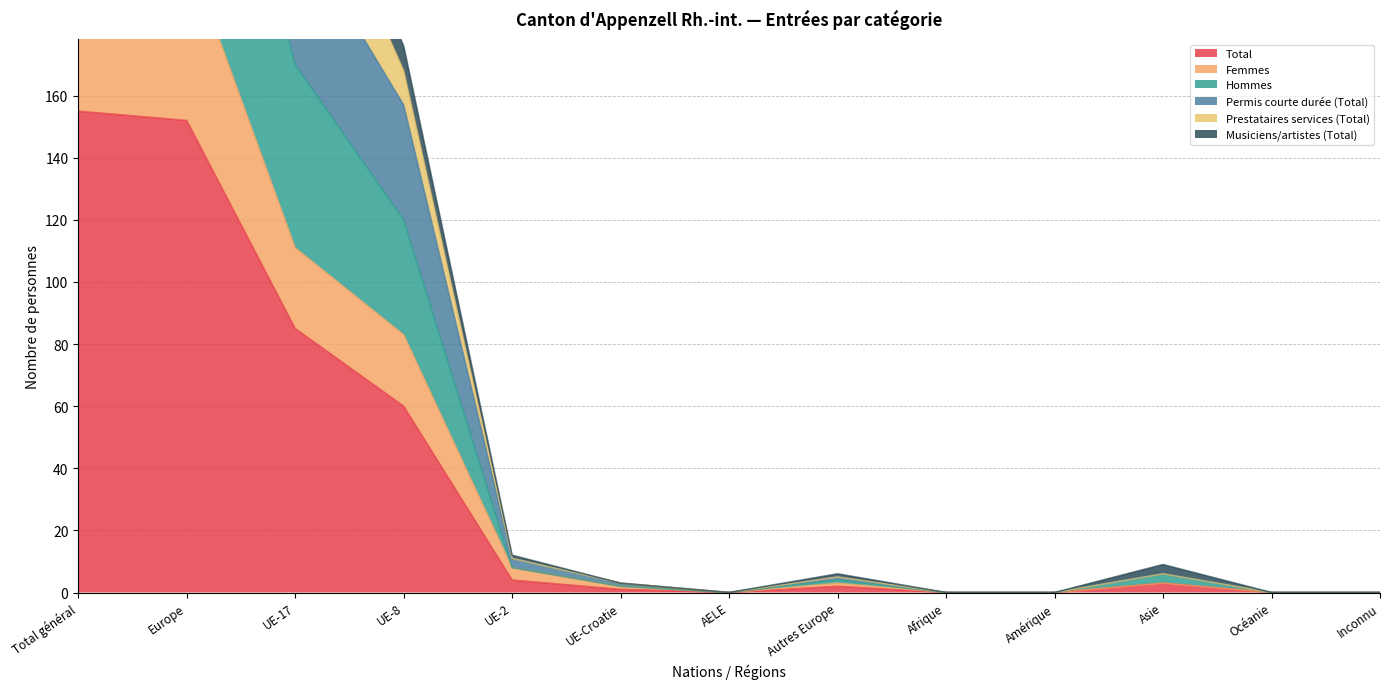

What is the maximum value for Musiciens/artistes (Total)?

310